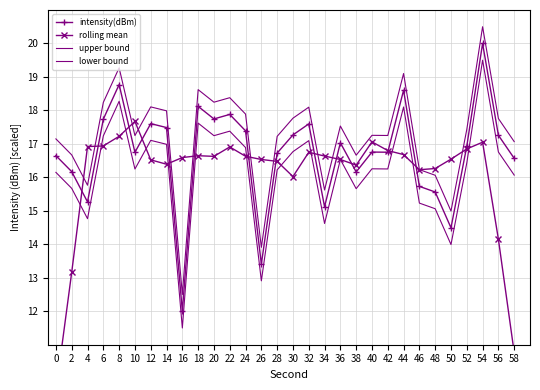

How many series are shown in this chart?

4